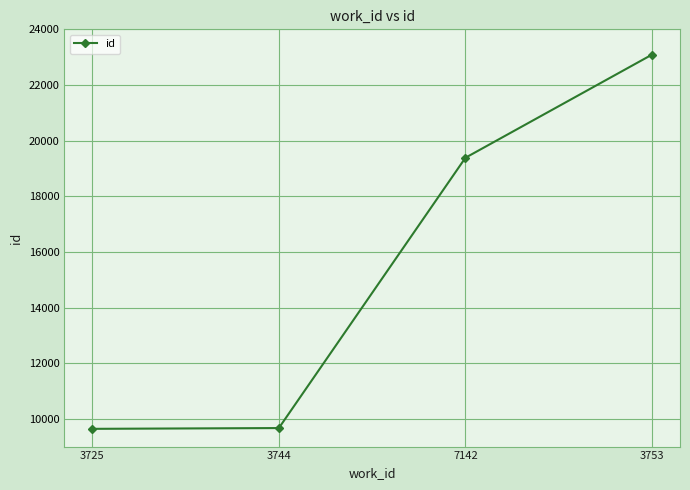

True or false: the data shows 9638 at 3725.

True